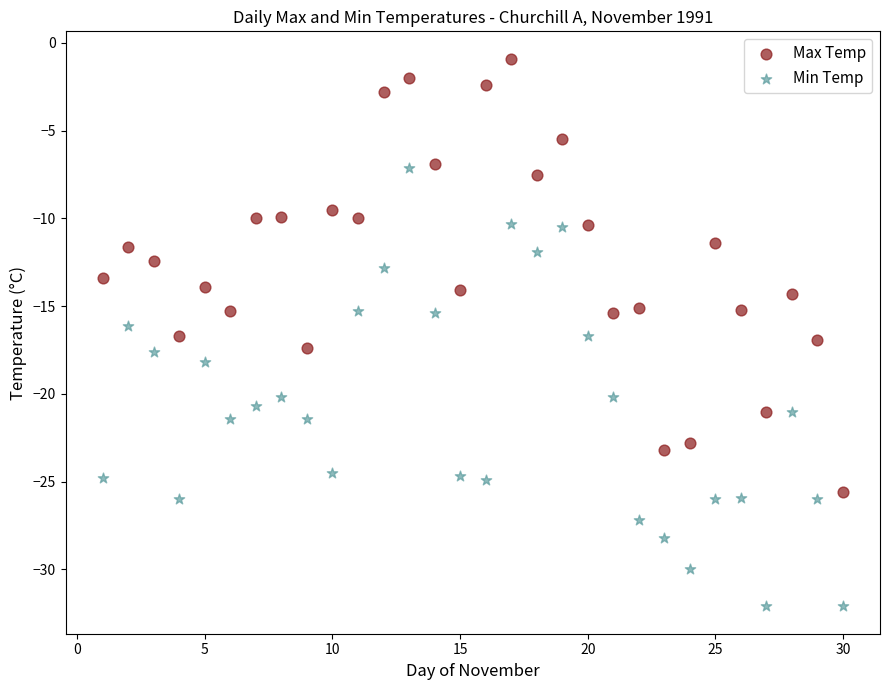

What are all the series names shown in the legend?

Max Temp, Min Temp